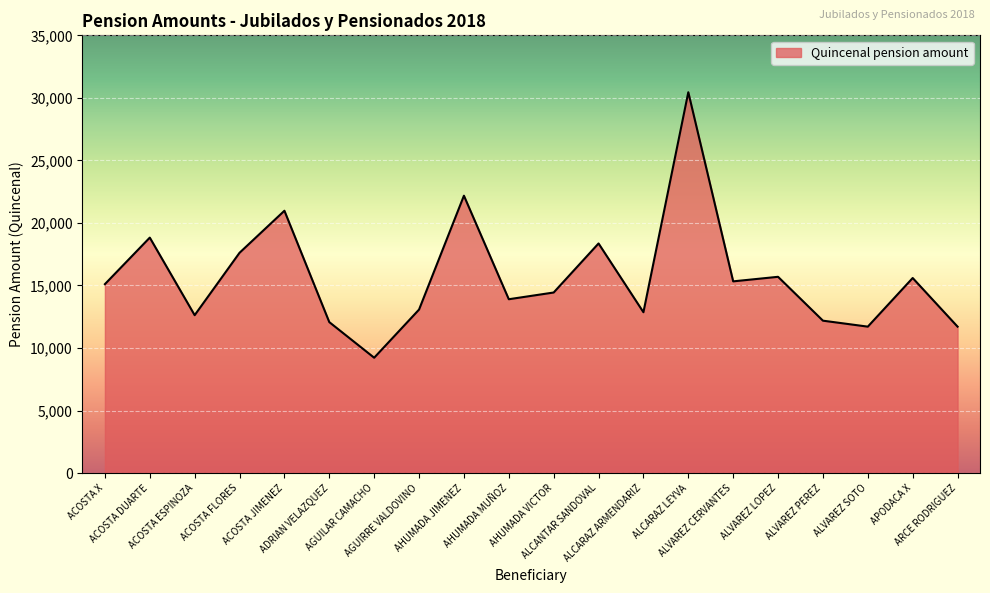

What is the greatest value displayed?

30451.1